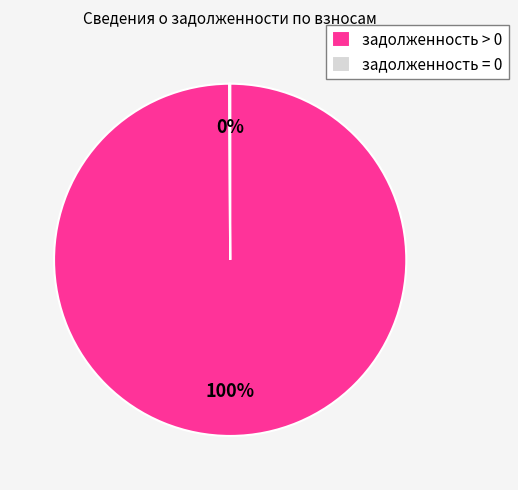

To the nearest percent, what is the average slice percentage?

50%